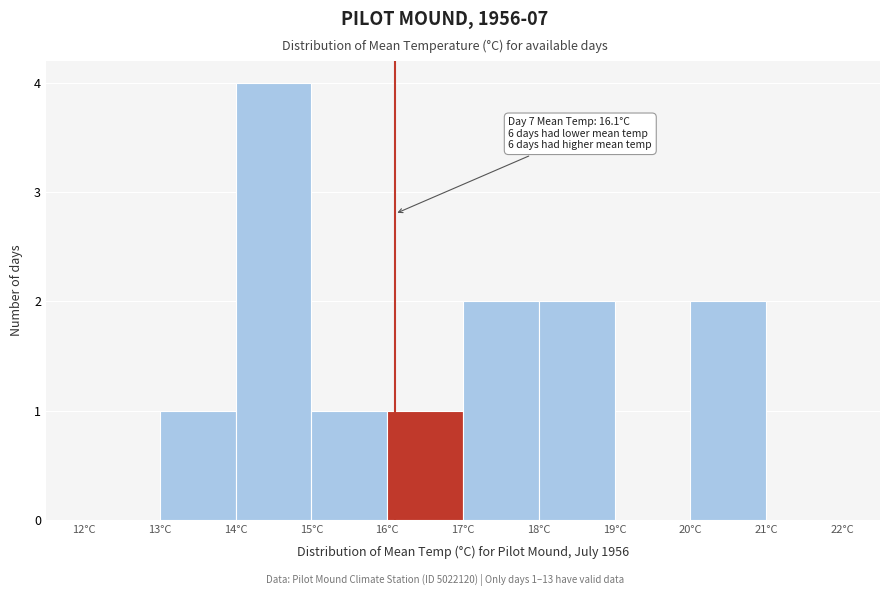

Which range on the x-axis has the tallest bar?

14 to 15